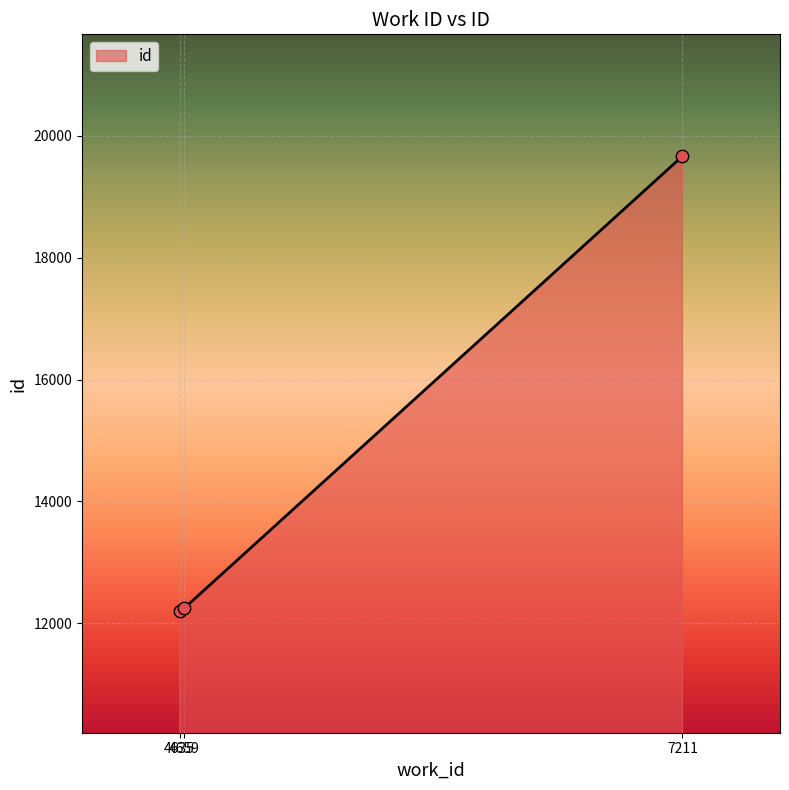

What is the change in value from 4635 to 7211?

+7462